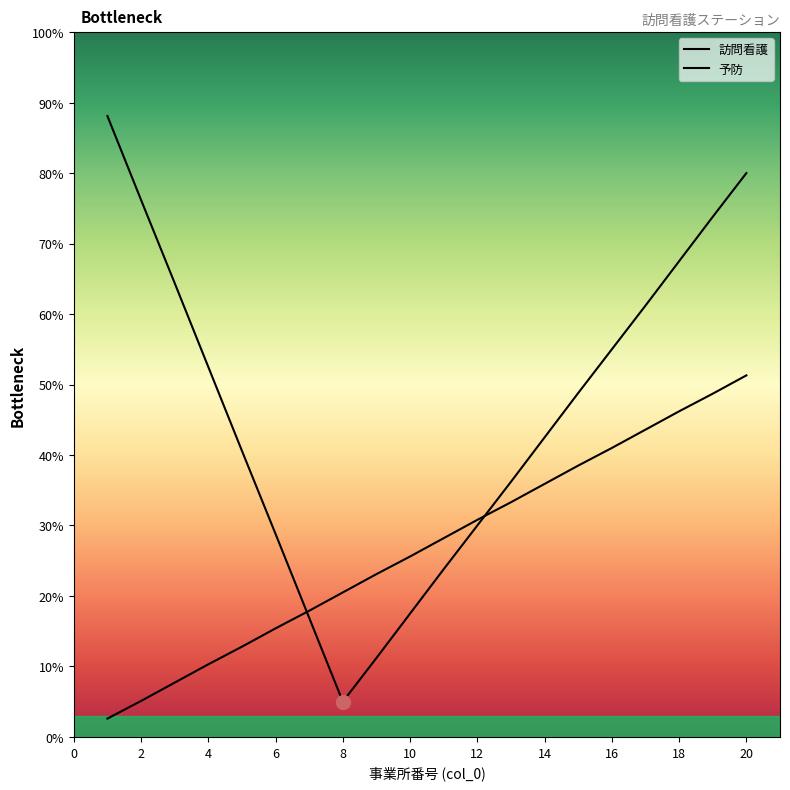

At which category does the chart reach its minimum across all series?

1